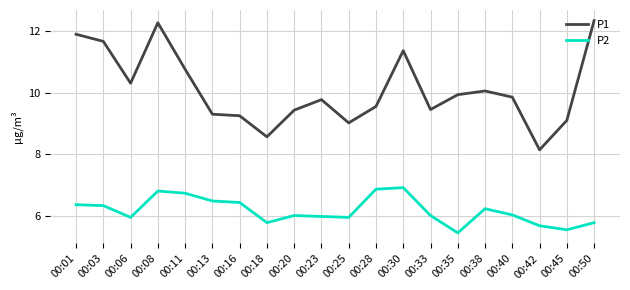

True or false: P2 and P1 cross at least once.

False